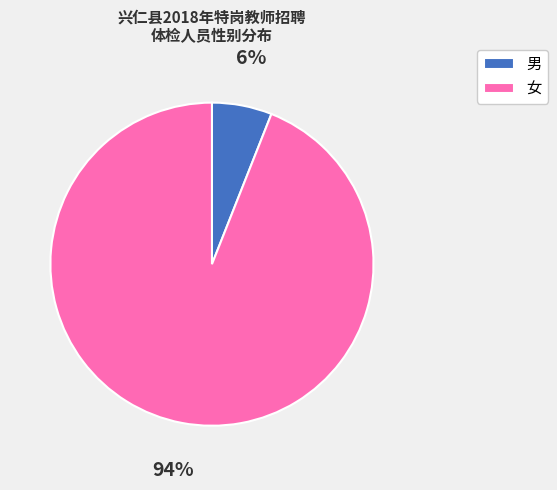

To the nearest percent, what portion does 男 represent?

6%